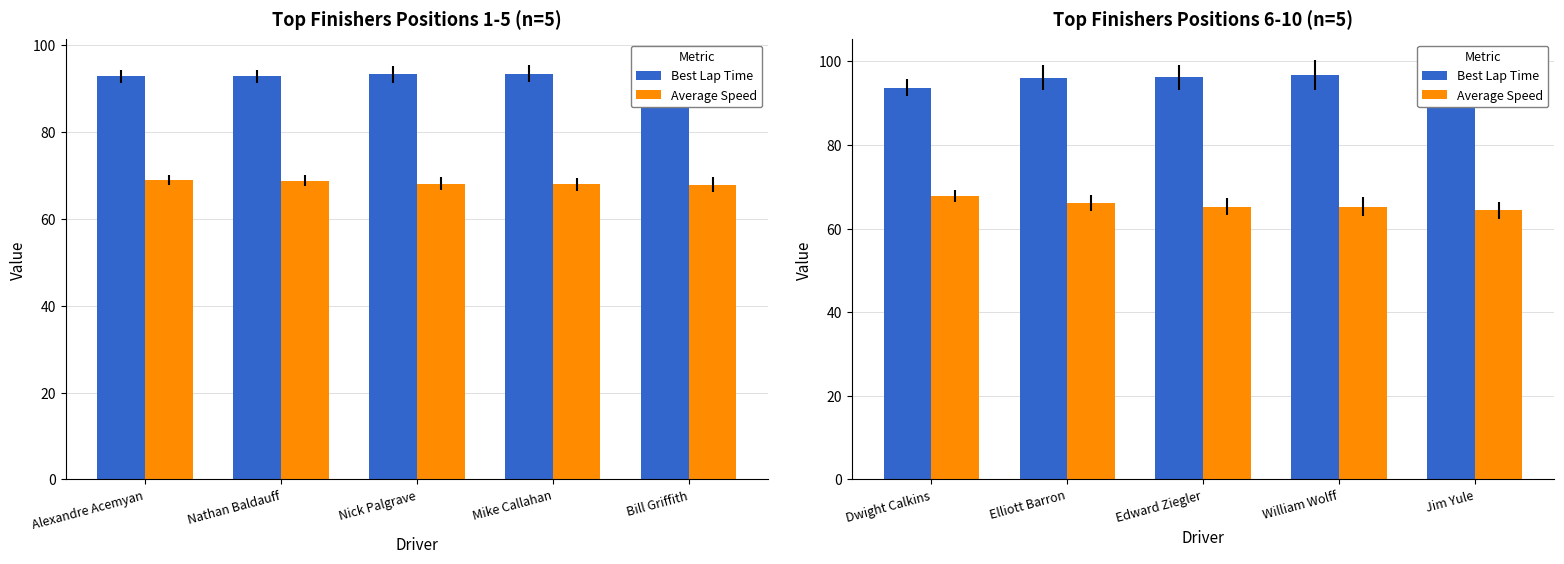

What is the average value of the Best Lap Time series?

95.5